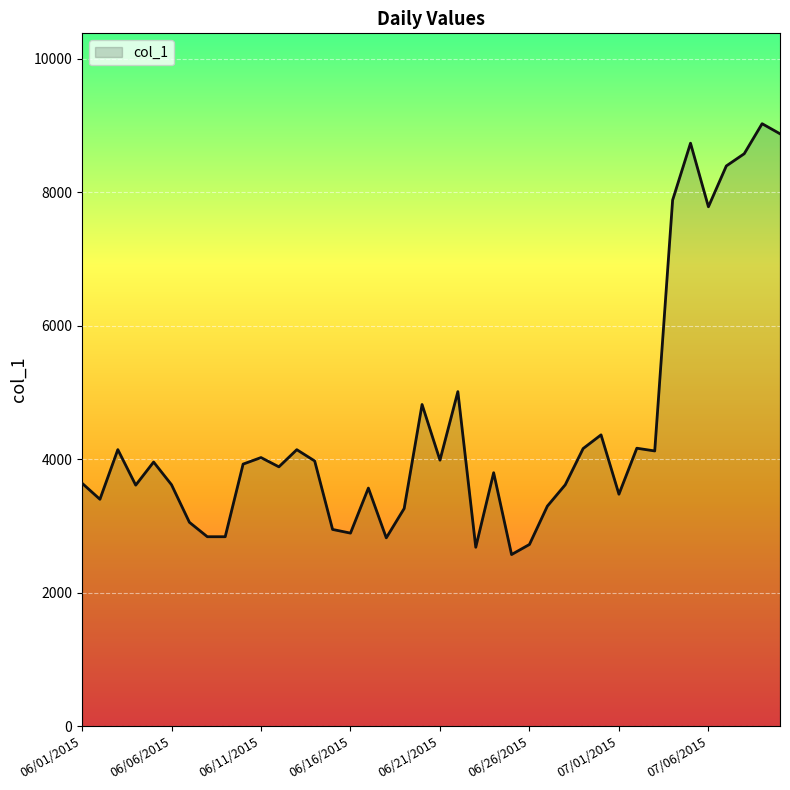

What is the smallest value displayed?

2571